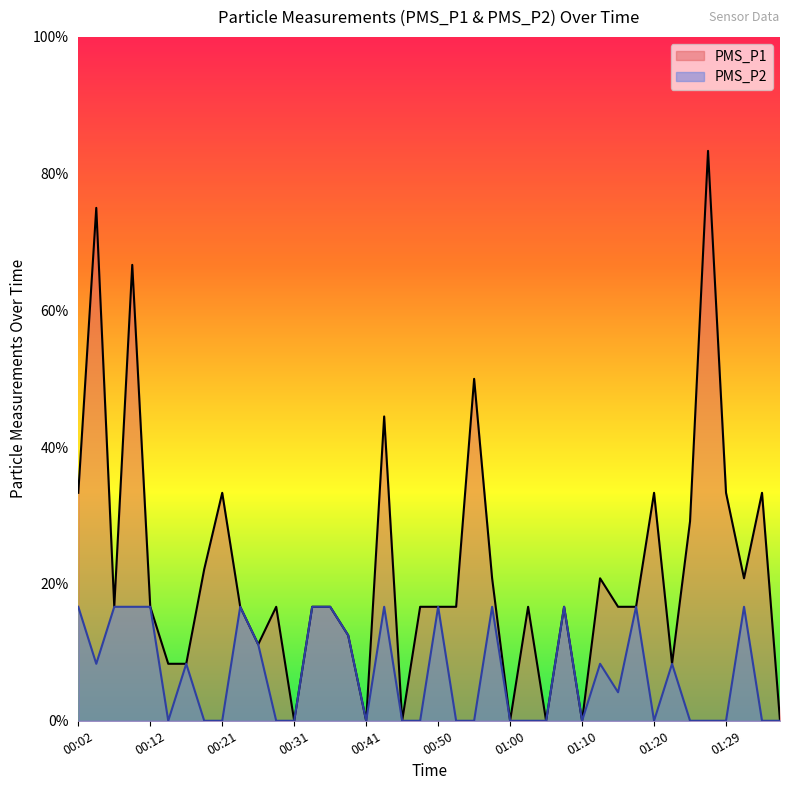

Which category has the highest value across all series?

01:27